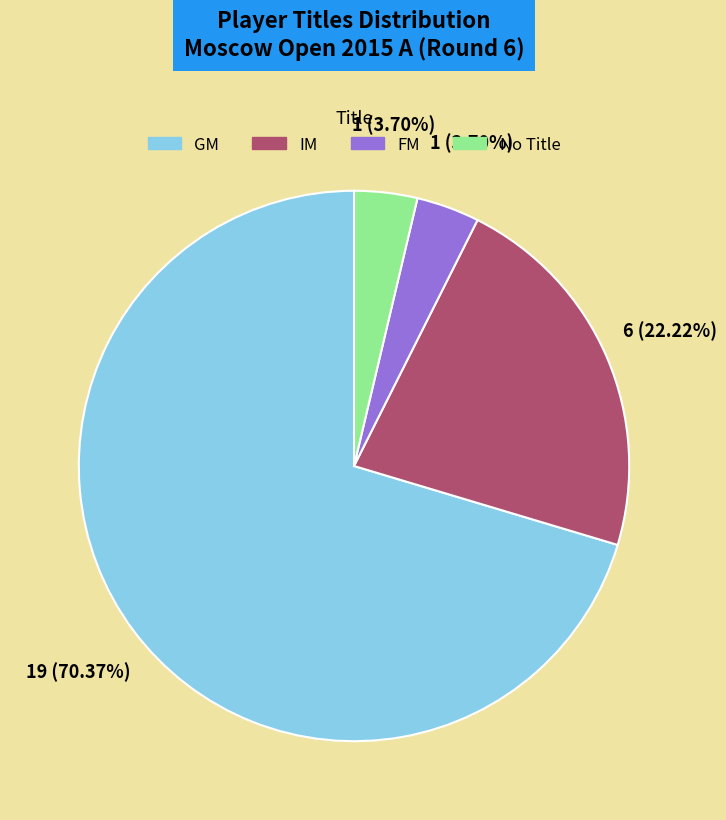

Does any single category account for the majority?

Yes